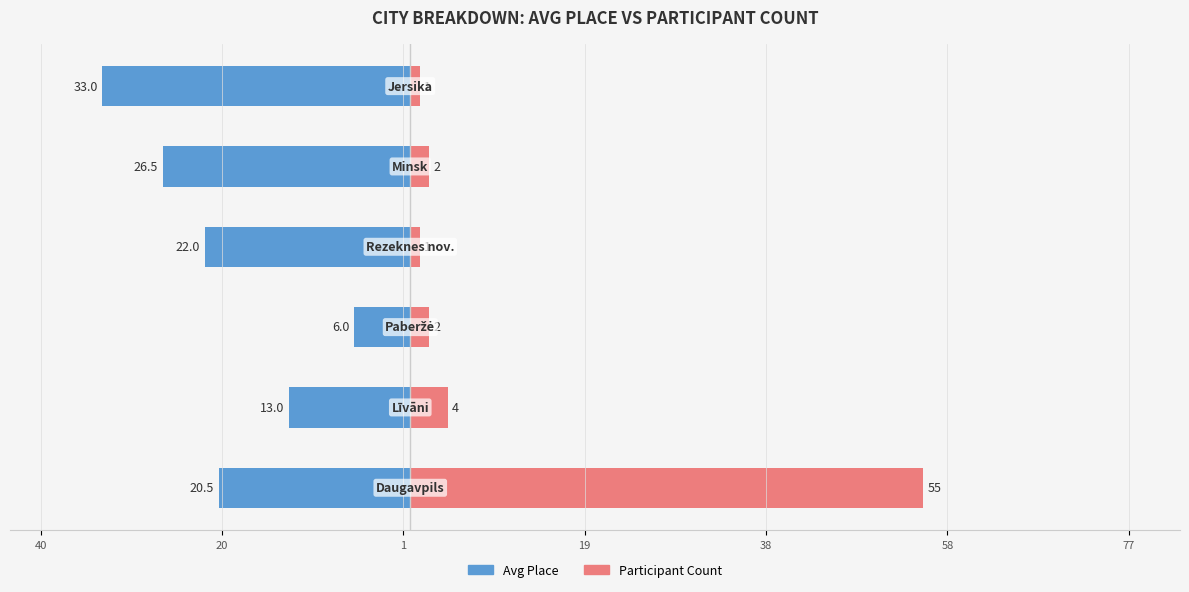

At 38, list the series in order from largest to smallest.

Participant Count (right), Avg Place (left)